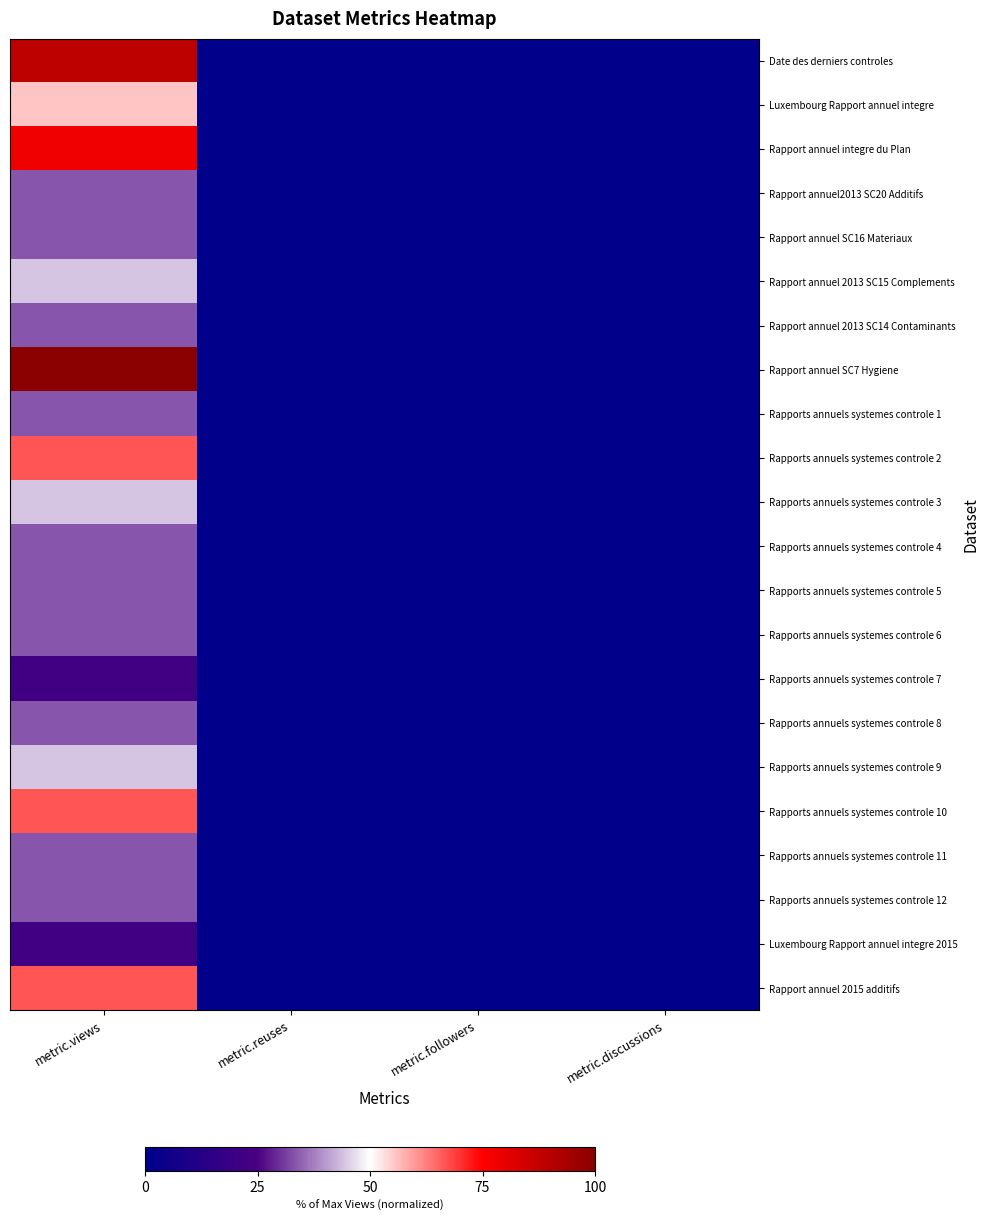

Reading right to left, what are all the values shown in this chart?

Date des derniers controles: metric.discussions=0.0	metric.followers=0.0	metric.reuses=0.0	metric.views=88.9
Luxembourg Rapport annuel integre: metric.discussions=0.0	metric.followers=0.0	metric.reuses=0.0	metric.views=55.6
Rapport annuel integre du Plan: metric.discussions=0.0	metric.followers=0.0	metric.reuses=0.0	metric.views=77.8
Rapport annuel2013 SC20 Additifs: metric.discussions=0.0	metric.followers=0.0	metric.reuses=0.0	metric.views=33.3
Rapport annuel SC16 Materiaux: metric.discussions=0.0	metric.followers=0.0	metric.reuses=0.0	metric.views=33.3
Rapport annuel 2013 SC15 Complements: metric.discussions=0.0	metric.followers=0.0	metric.reuses=0.0	metric.views=44.4
Rapport annuel 2013 SC14 Contaminants: metric.discussions=0.0	metric.followers=0.0	metric.reuses=0.0	metric.views=33.3
Rapport annuel SC7 Hygiene: metric.discussions=0.0	metric.followers=0.0	metric.reuses=0.0	metric.views=100.0
Rapports annuels systemes controle 1: metric.discussions=0.0	metric.followers=0.0	metric.reuses=0.0	metric.views=33.3
Rapports annuels systemes controle 2: metric.discussions=0.0	metric.followers=0.0	metric.reuses=0.0	metric.views=66.7
Rapports annuels systemes controle 3: metric.discussions=0.0	metric.followers=0.0	metric.reuses=0.0	metric.views=44.4
Rapports annuels systemes controle 4: metric.discussions=0.0	metric.followers=0.0	metric.reuses=0.0	metric.views=33.3
Rapports annuels systemes controle 5: metric.discussions=0.0	metric.followers=0.0	metric.reuses=0.0	metric.views=33.3
Rapports annuels systemes controle 6: metric.discussions=0.0	metric.followers=0.0	metric.reuses=0.0	metric.views=33.3
Rapports annuels systemes controle 7: metric.discussions=0.0	metric.followers=0.0	metric.reuses=0.0	metric.views=22.2
Rapports annuels systemes controle 8: metric.discussions=0.0	metric.followers=0.0	metric.reuses=0.0	metric.views=33.3
Rapports annuels systemes controle 9: metric.discussions=0.0	metric.followers=0.0	metric.reuses=0.0	metric.views=44.4
Rapports annuels systemes controle 10: metric.discussions=0.0	metric.followers=0.0	metric.reuses=0.0	metric.views=66.7
Rapports annuels systemes controle 11: metric.discussions=0.0	metric.followers=0.0	metric.reuses=0.0	metric.views=33.3
Rapports annuels systemes controle 12: metric.discussions=0.0	metric.followers=0.0	metric.reuses=0.0	metric.views=33.3
Luxembourg Rapport annuel integre 2015: metric.discussions=0.0	metric.followers=0.0	metric.reuses=0.0	metric.views=22.2
Rapport annuel 2015 additifs: metric.discussions=0.0	metric.followers=0.0	metric.reuses=0.0	metric.views=66.7